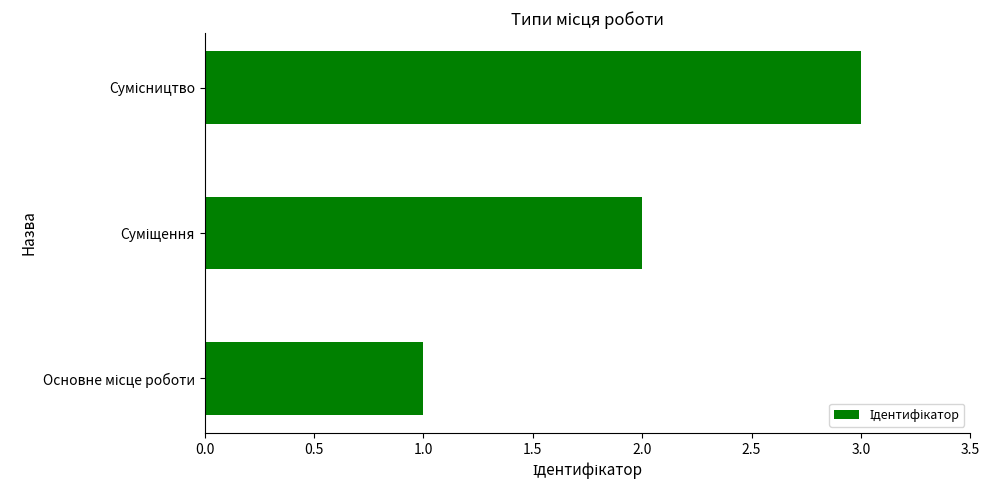

What is the greatest value displayed?

3